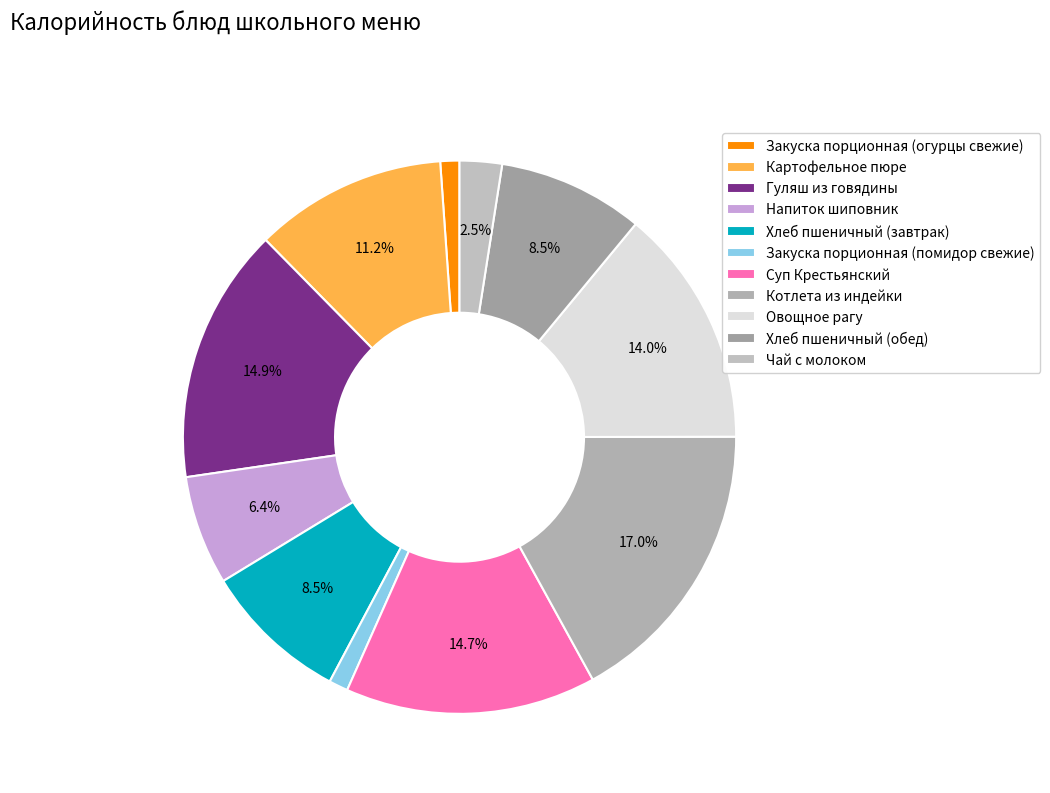

The Чай с молоком slice represents 16% of the pie. True or false?

False